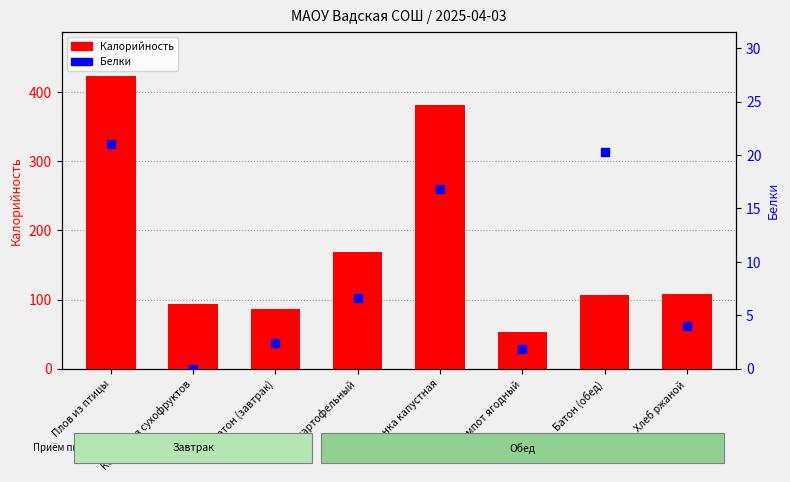

What are all the series names shown in the legend?

Калорийность, Белки